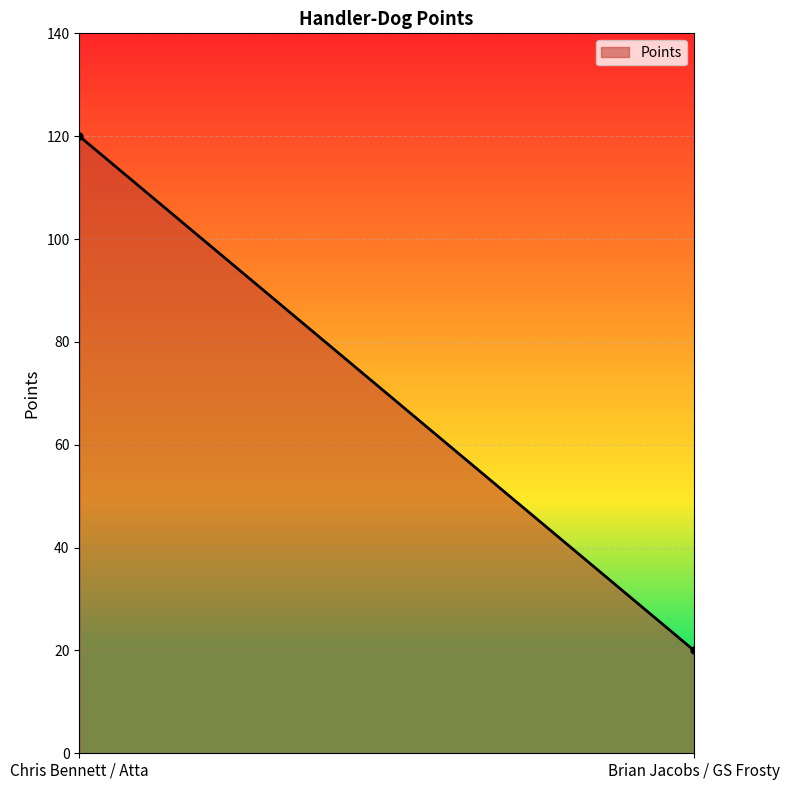

What is the difference between the values at Chris Bennett / Atta and Brian Jacobs / GS Frosty?

100